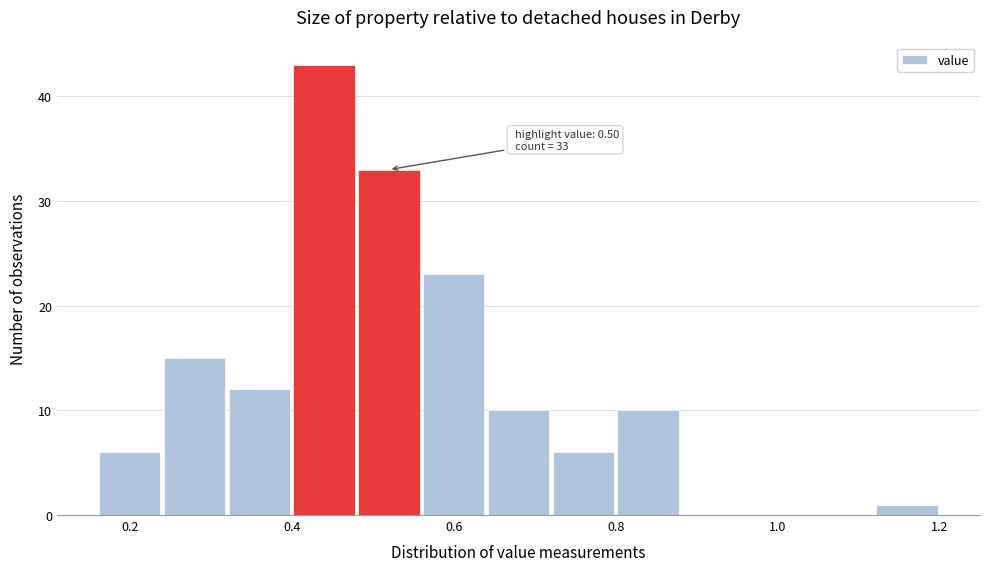

Over which range of the x-axis is the bar tallest?

0.40 to 0.48